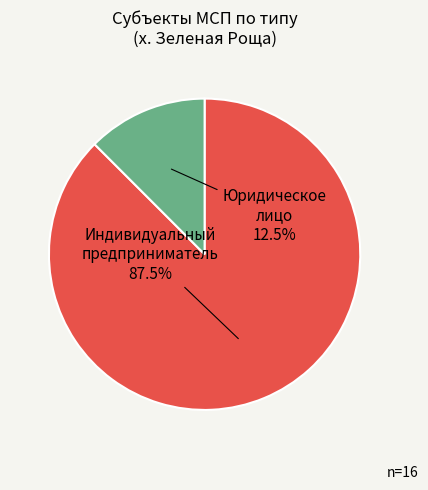

Between Юридическое лицо and Индивидуальный предприниматель, which is larger?

Индивидуальный предприниматель